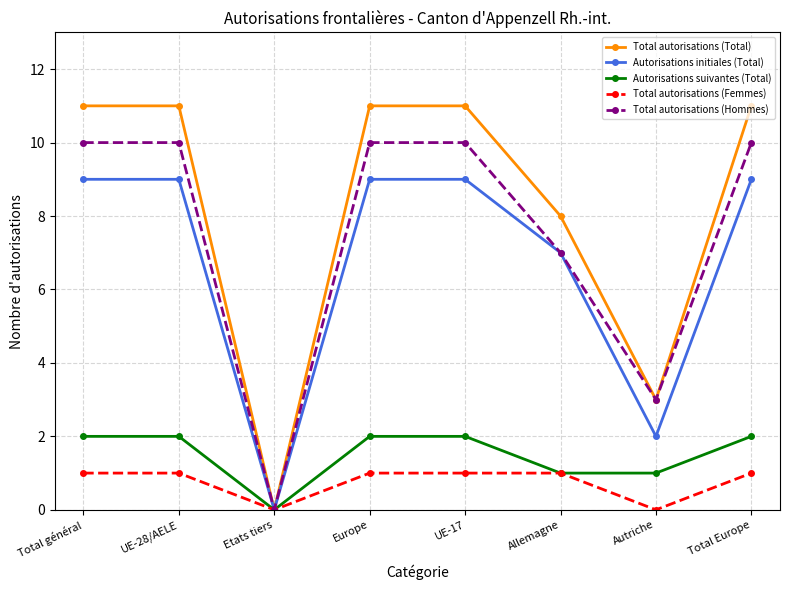

At how many categories does at least one series exceed 4?

6